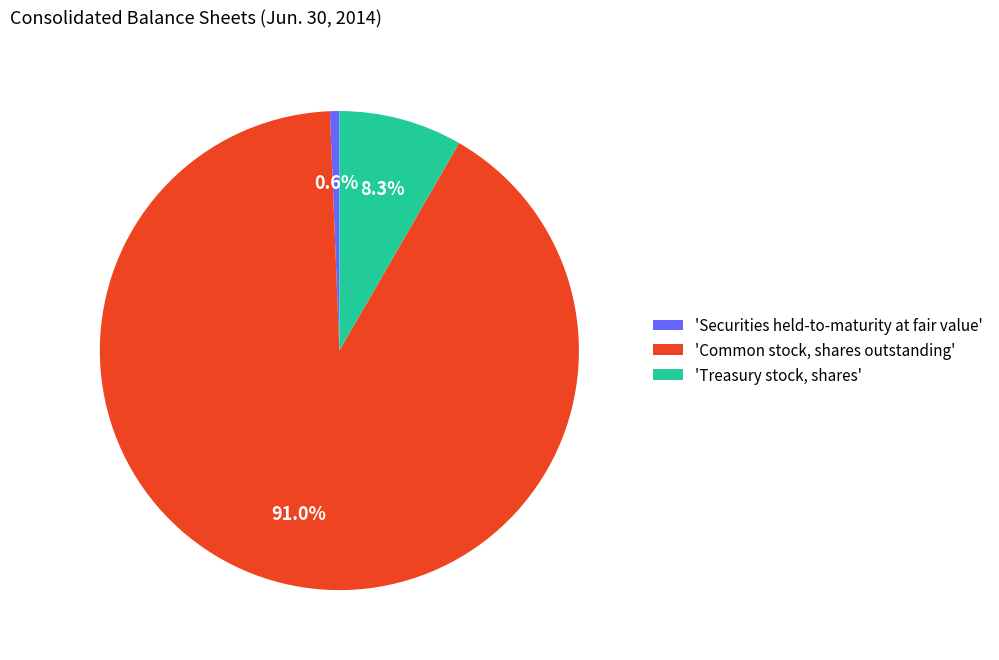

Count the number of slices in the pie.

3